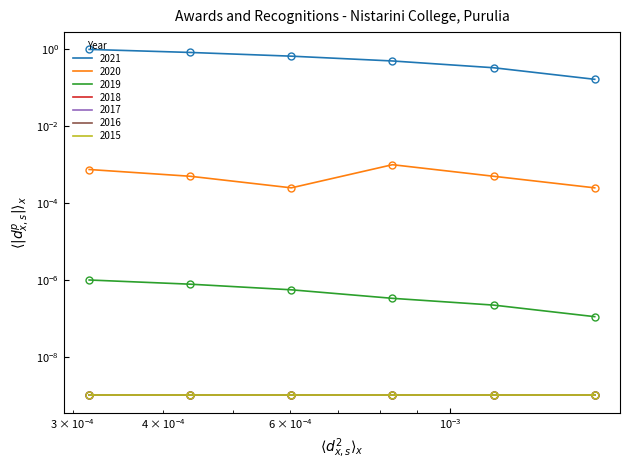

The 2019 series shows 0.0 at 3. True or false?

False